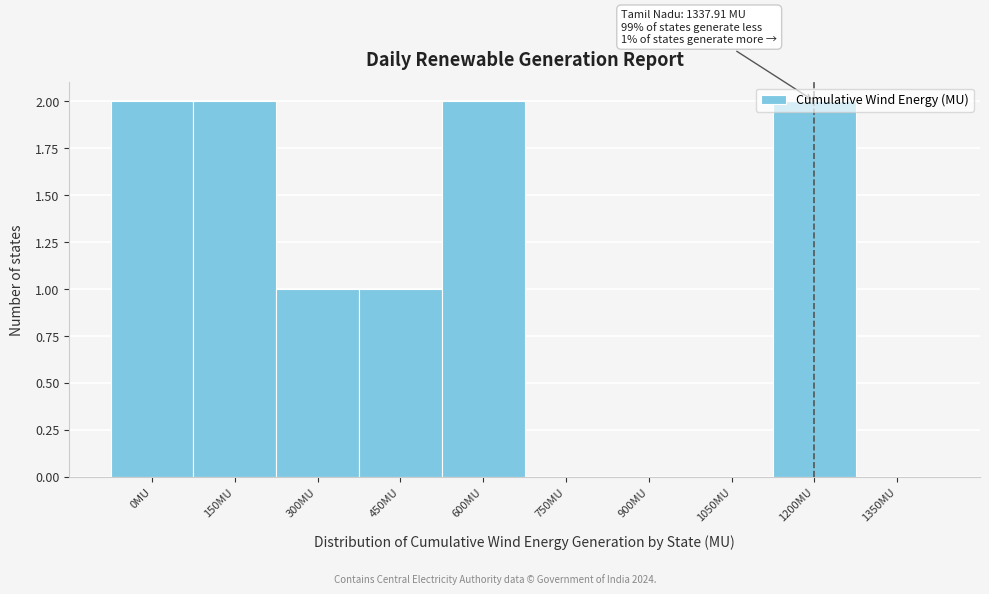

The chart shows a value of 0 at 900MU. True or false?

True